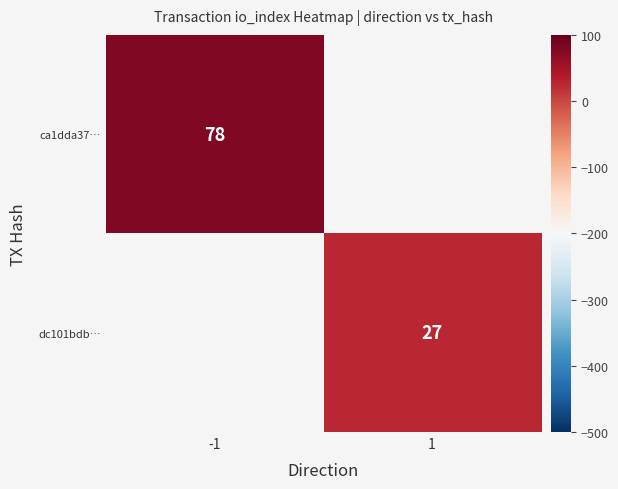

At how many categories does at least one series exceed 74?

1